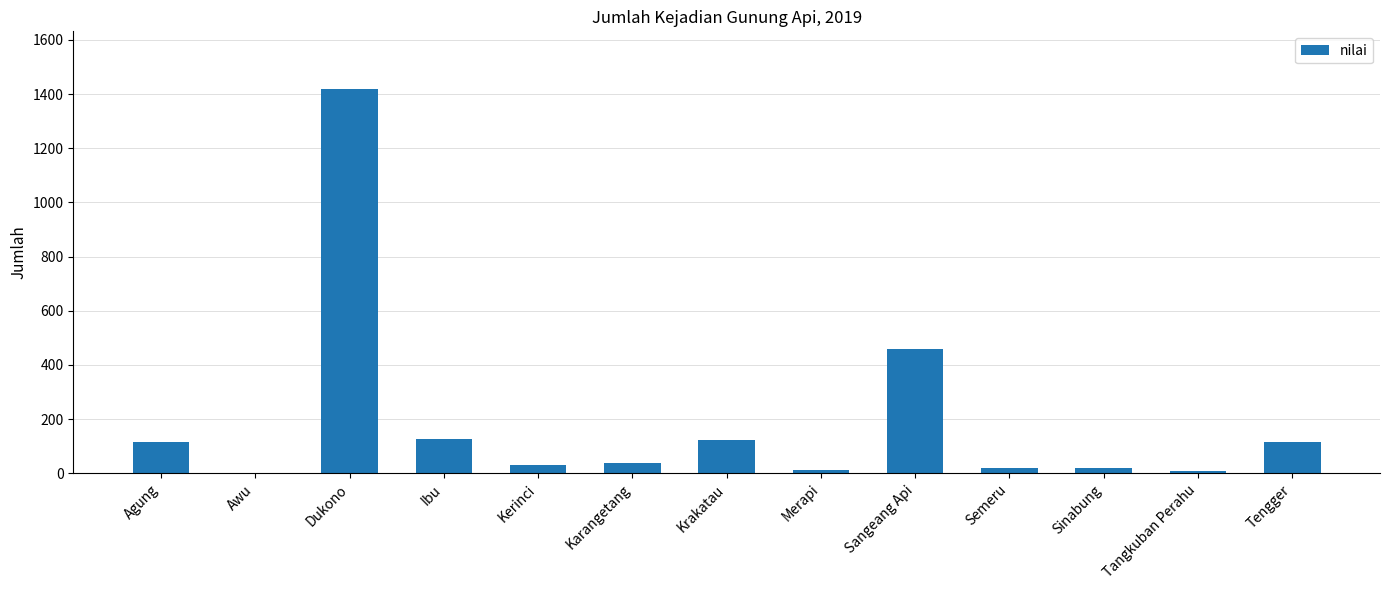

The value at Sangeang Api is 751. True or false?

False